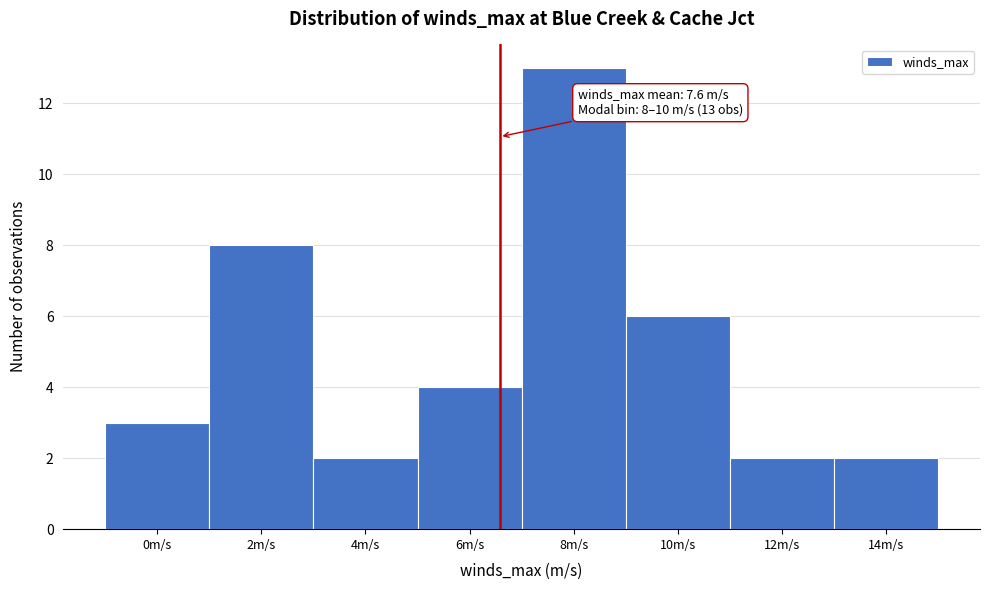

Reading left to right, list all the values displayed in this chart.

0m/s=3	2m/s=8	4m/s=2	6m/s=4	8m/s=13	10m/s=6	12m/s=2	14m/s=2